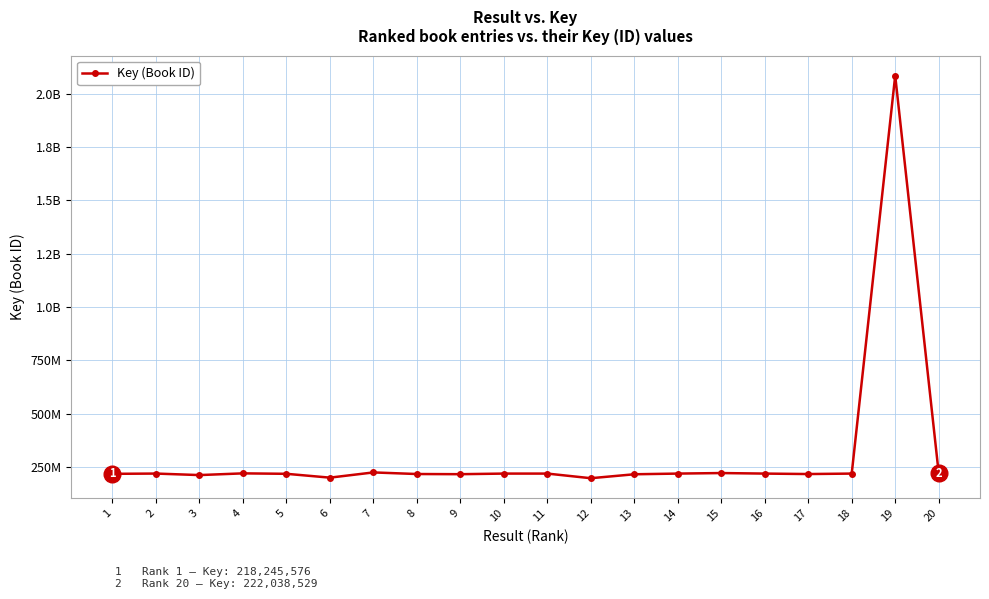

Rank the categories by value from highest to lowest.

19, 7, 20, 15, 4, 2, 14, 10, 11, 16, 18, 5, 1, 8, 17, 9, 13, 3, 6, 12